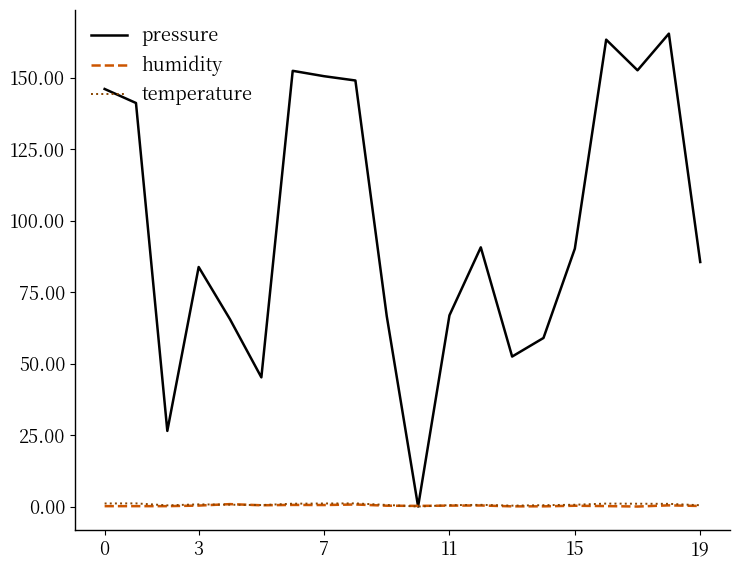

What is the maximum value for pressure?

165.4